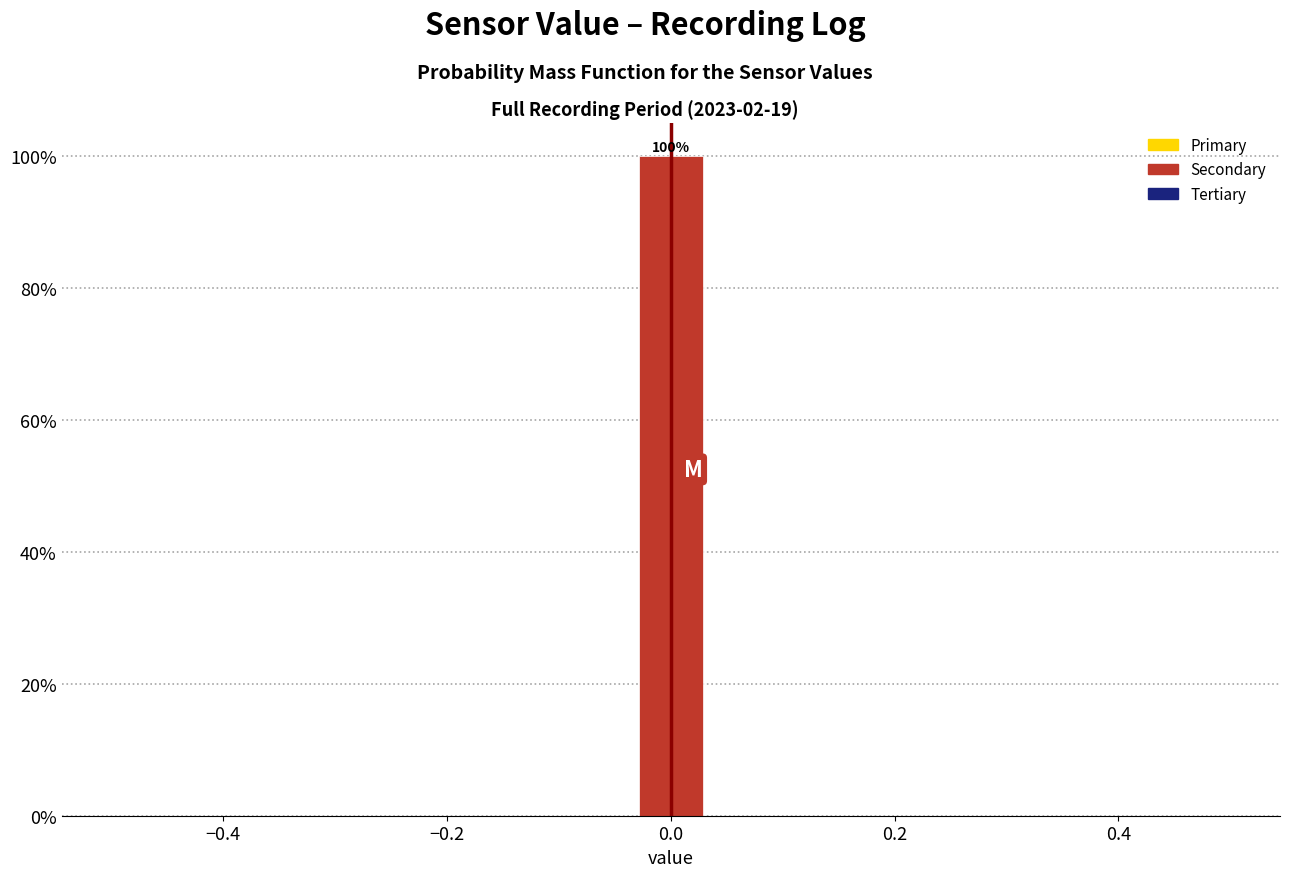

Read against the x-axis, roughly where is the centre of the tallest bar?

0.00